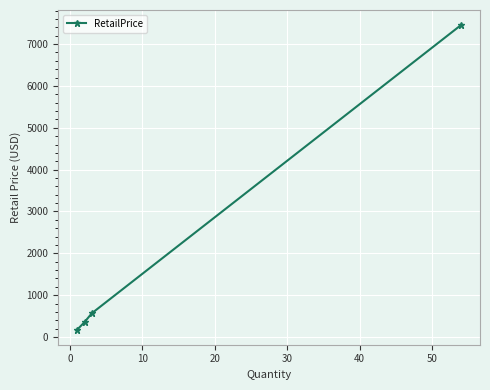

What is the value of the 1st point from the left?

179.0